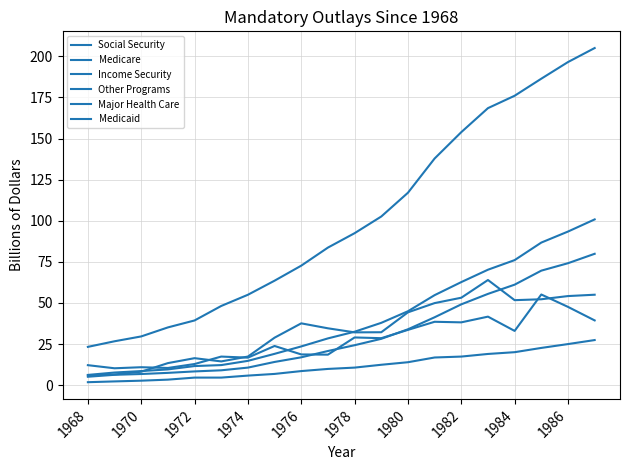

Reading right to left, list all the values displayed in this chart.

Social Security: 205.1	196.5	186.4	176.1	168.5	153.9	137.9	117.1	102.6	92.4	83.7	72.7	63.6	55.0	48.2	39.4	35.1	29.6	26.7	23.3
Medicare: 79.9	74.2	69.7	61.1	55.5	49.2	41.3	34.0	28.2	24.3	20.8	16.9	14.1	10.7	9.0	8.4	7.5	6.8	6.3	5.1
Income Security: 55.0	54.2	52.3	51.7	64.0	53.2	49.9	44.3	32.2	32.1	34.6	37.6	28.9	17.4	14.4	16.4	13.4	8.2	6.5	5.9
Other Programs: 39.4	47.6	55.1	33.0	41.7	38.2	38.6	33.6	28.6	29.0	18.6	18.7	23.8	16.7	17.4	12.9	10.5	10.9	10.3	12.2
Major Health Care: 100.8	93.4	86.7	76.1	70.2	62.7	54.8	45.0	37.9	32.5	28.5	23.6	19.1	14.8	12.2	11.6	9.6	8.6	7.7	6.2
Medicaid: 27.4	25.0	22.7	20.1	19.0	17.4	16.8	14.0	12.4	10.7	9.9	8.6	6.8	5.8	4.6	4.6	3.4	2.7	2.3	1.8